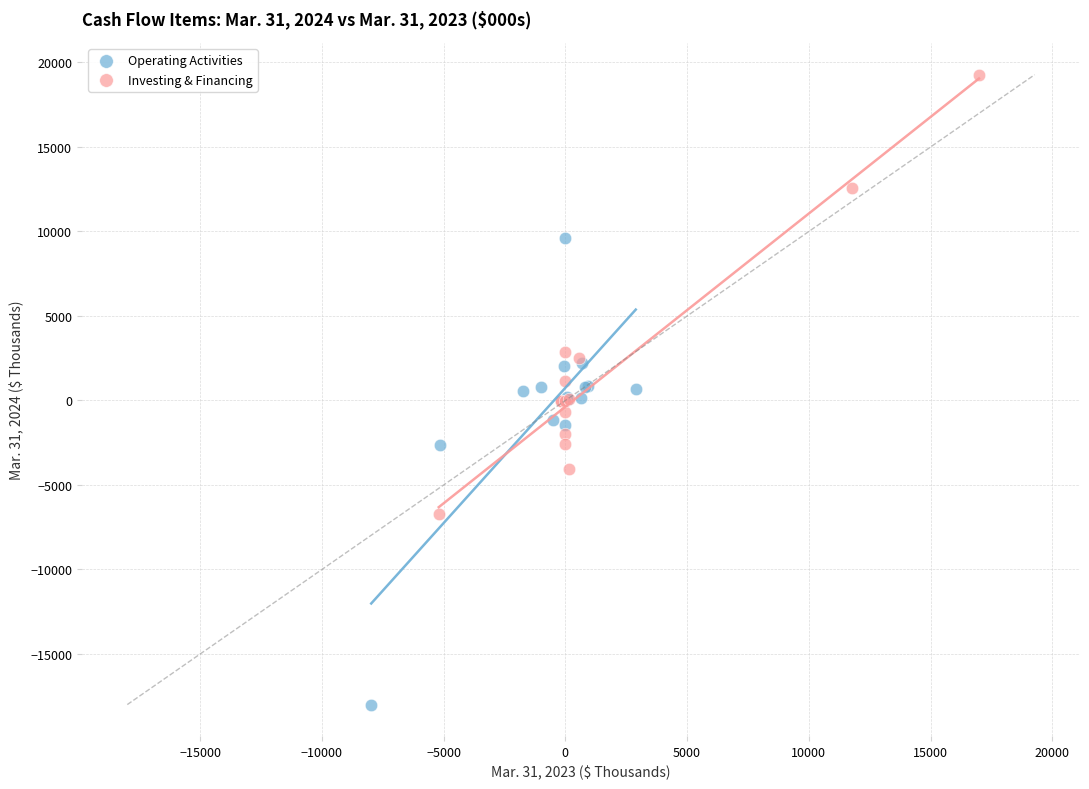

Which series reaches the minimum Y coordinate?

Operating Activities